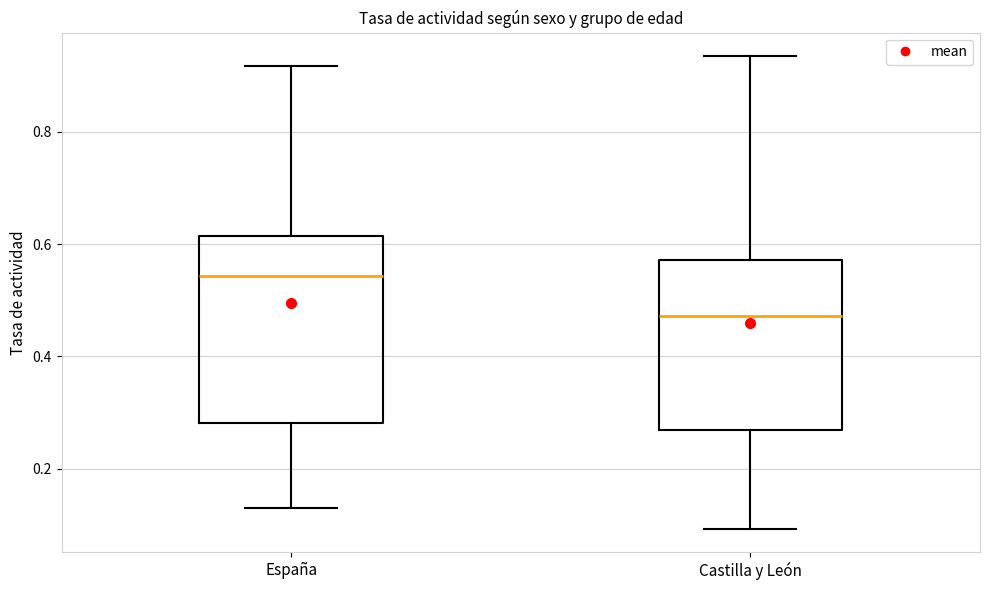

Which box's median line is the highest?

España